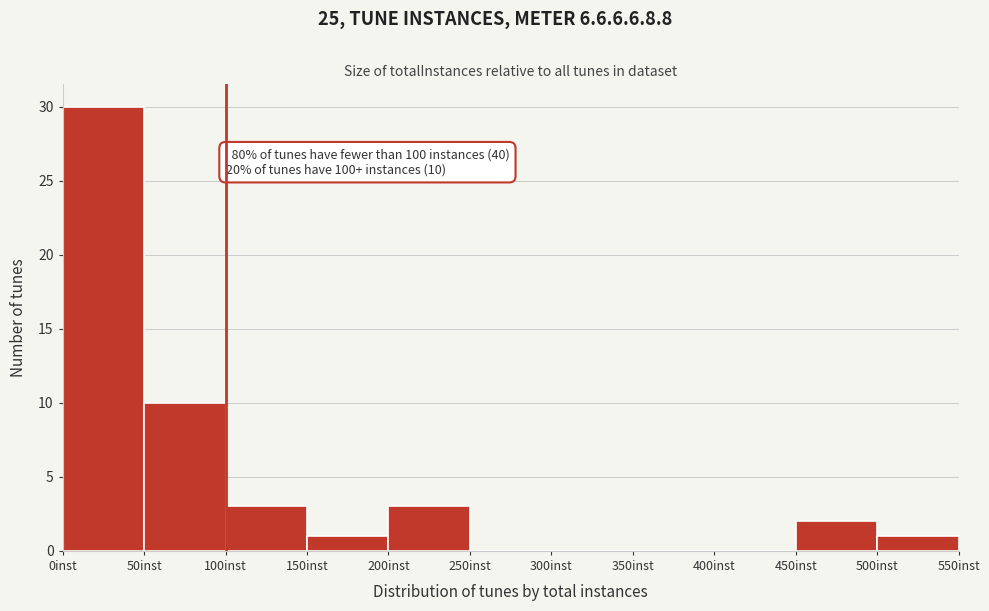

Over which range of the x-axis is the bar tallest?

0 to 50